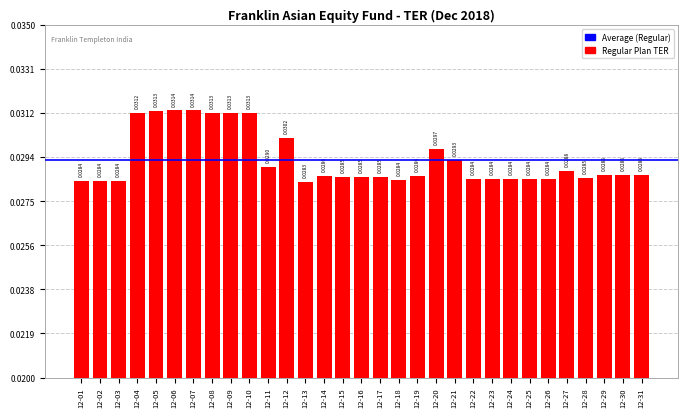

Which has a higher value, 12-17 or 12-14?

12-14